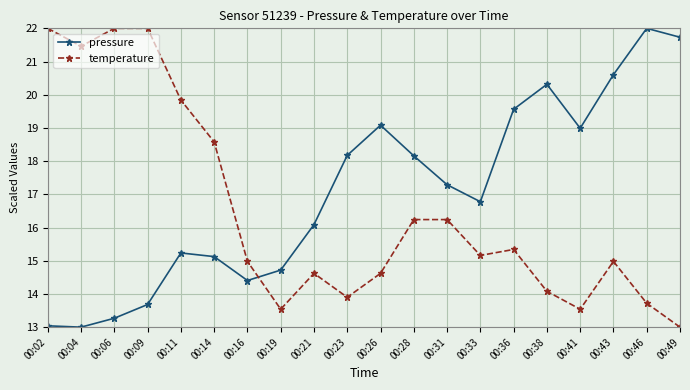

Between 00:04 and 00:43, which series saw the biggest shift?

pressure